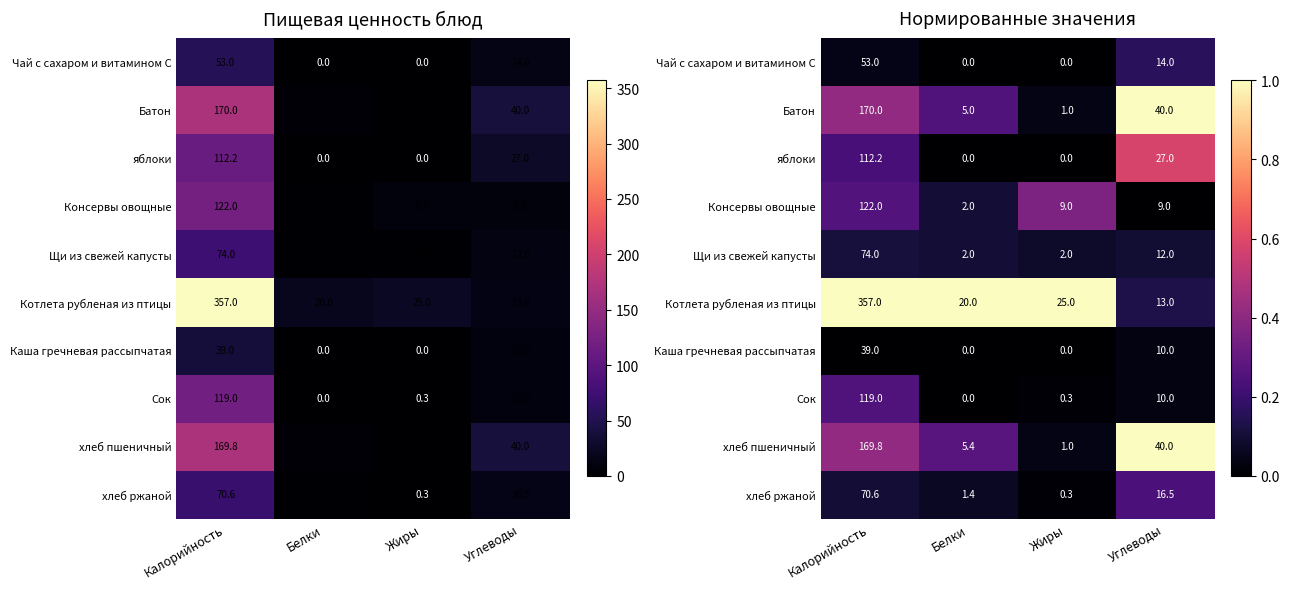

At how many categories does at least one series exceed 0?

4